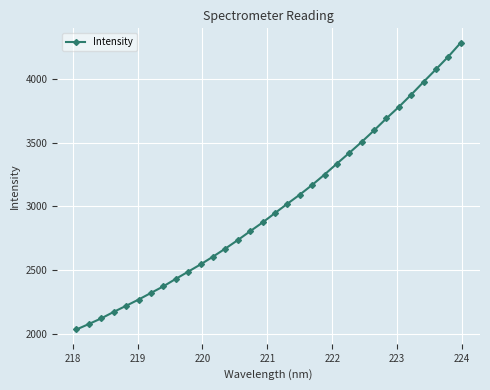

What is the difference between the maximum and minimum values?

2250.9